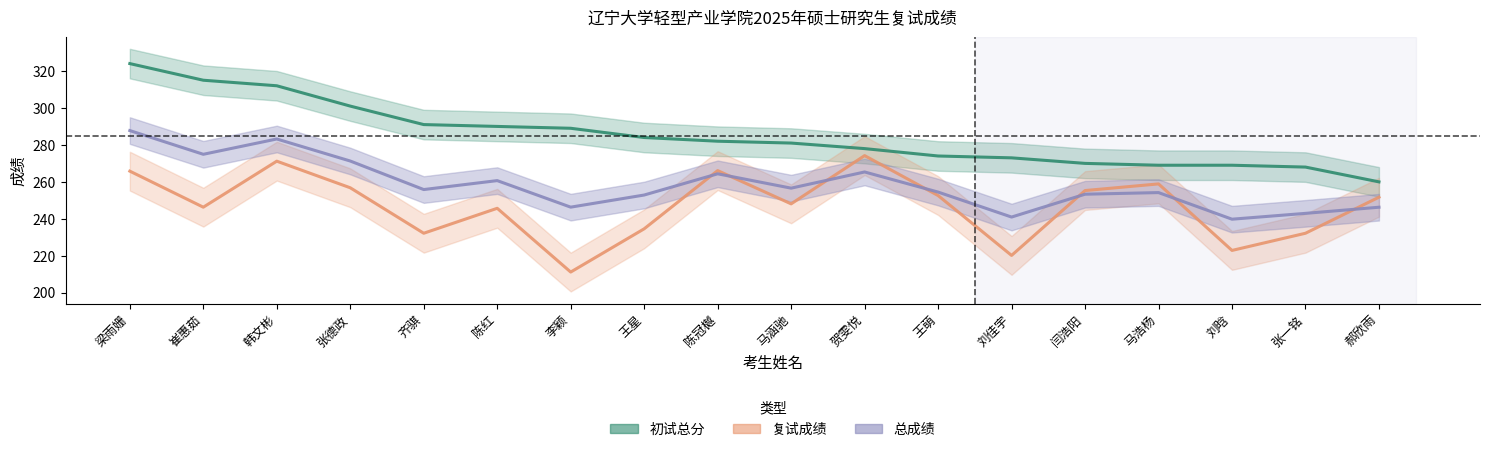

How many series are shown in this chart?

3